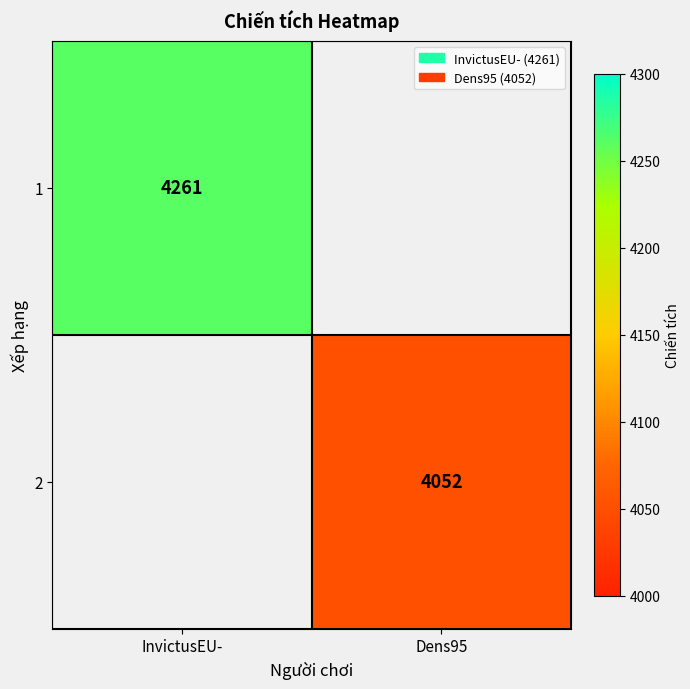

Is it true that 1 equals 5707 at InvictusEU-?

False